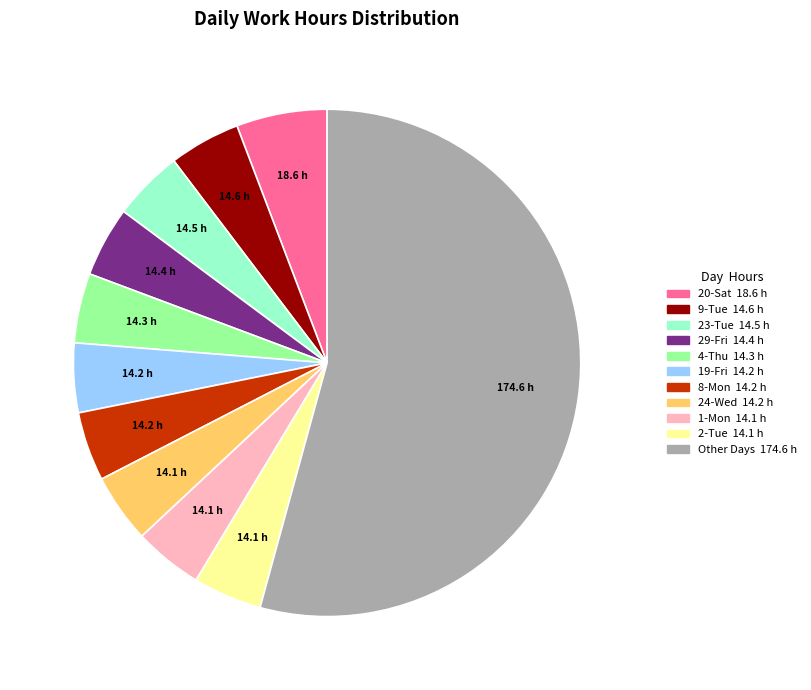

Does any single category account for the majority?

Yes